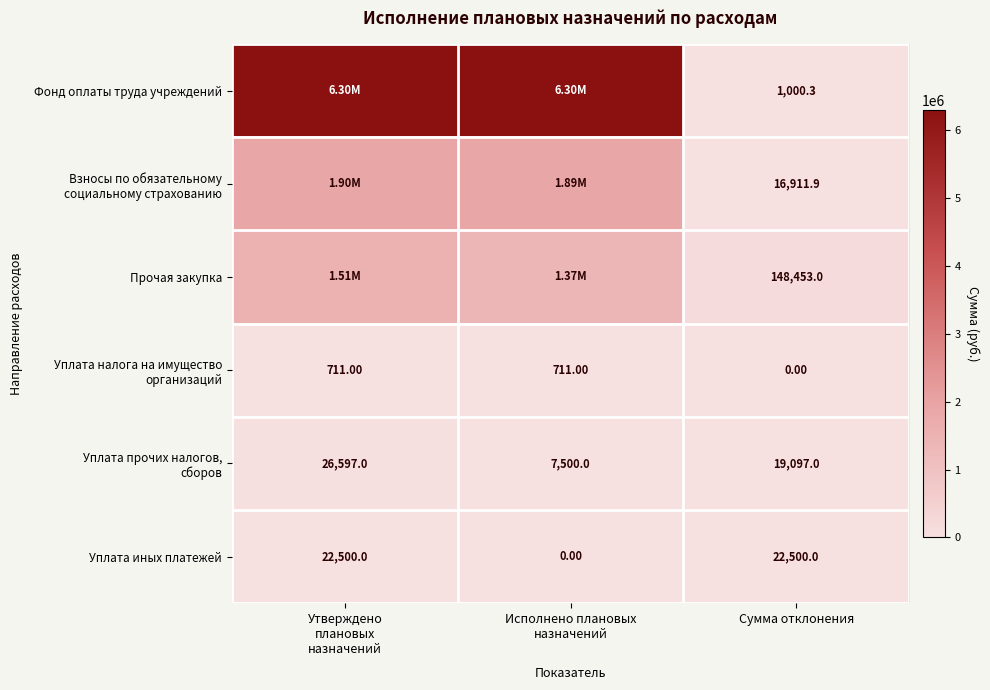

What is the difference between the second highest and minimum values in the Взносы по обязательному социальному страхованию series?

1868632.2